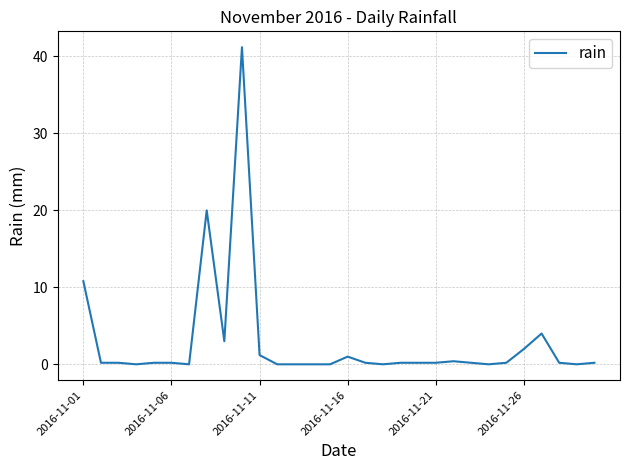

What is the difference between the maximum and second lowest values?

41.2